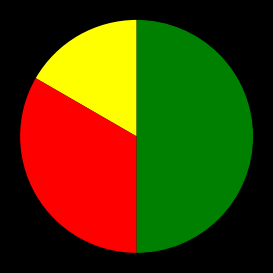

How many segments does this pie chart have?

3